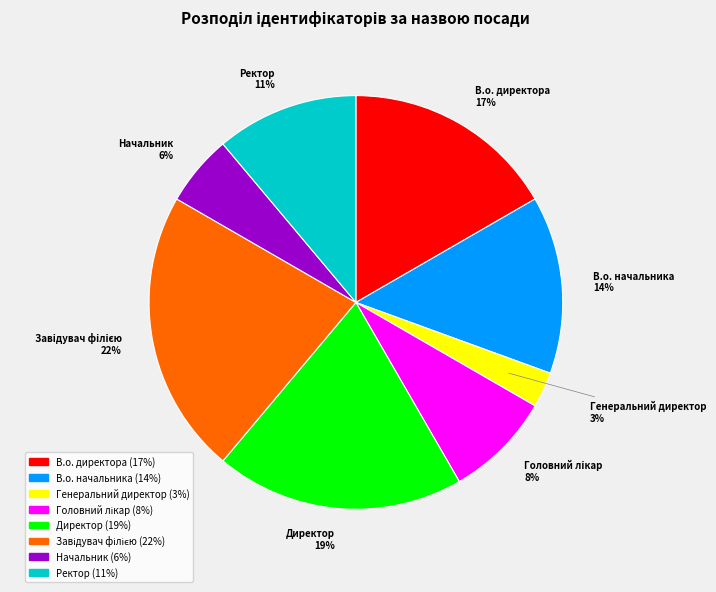

How many segments does this pie chart have?

8